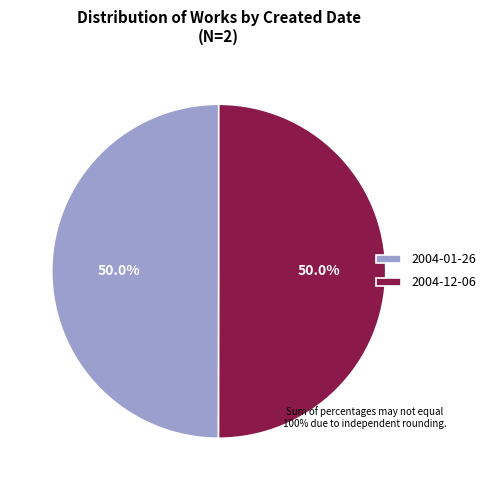

How much of the chart is everything except 2004-01-26?

50.0%